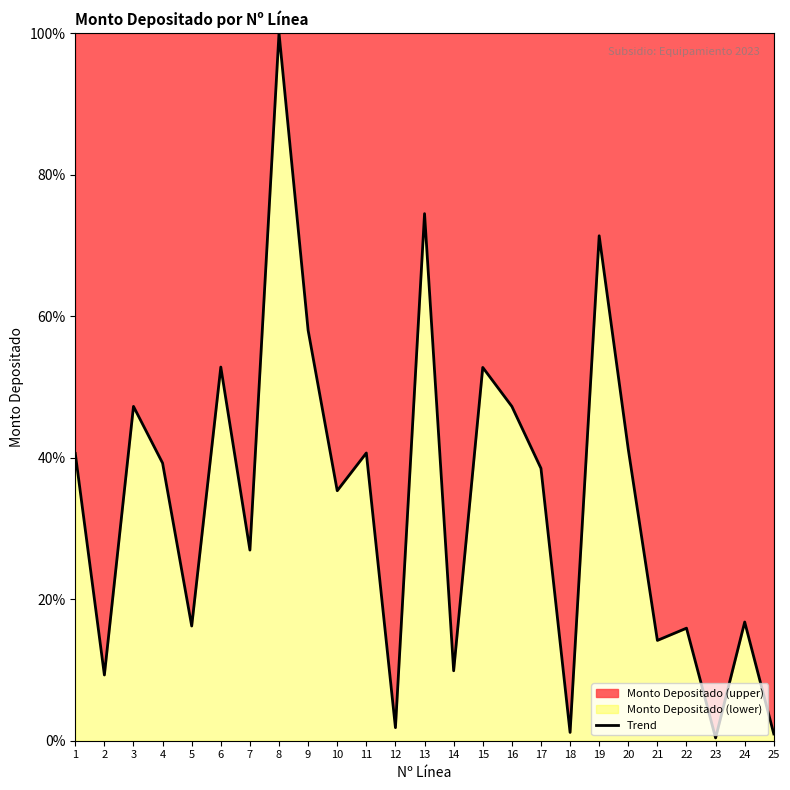

True or false: there are more than 0 points higher than both neighbors.

True